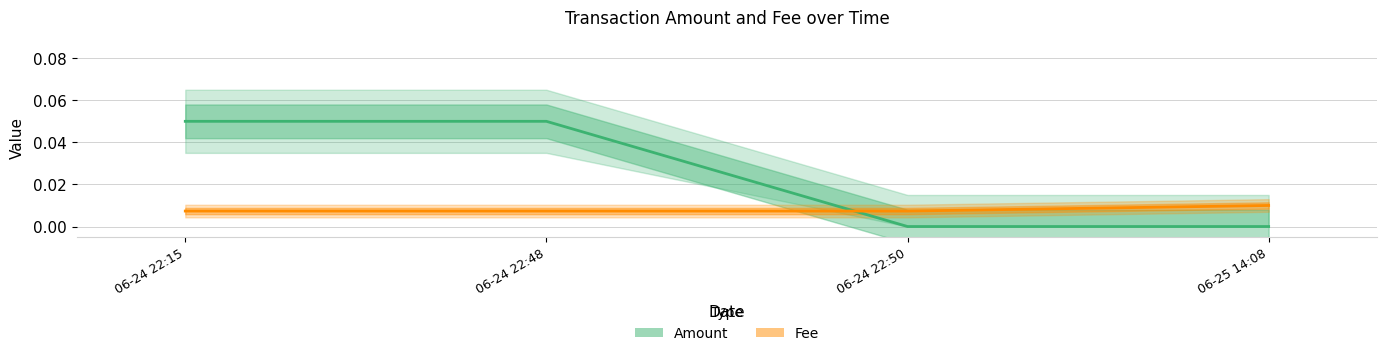

Where do Amount and Fee first cross each other?

06-24 22:48 and 06-24 22:50